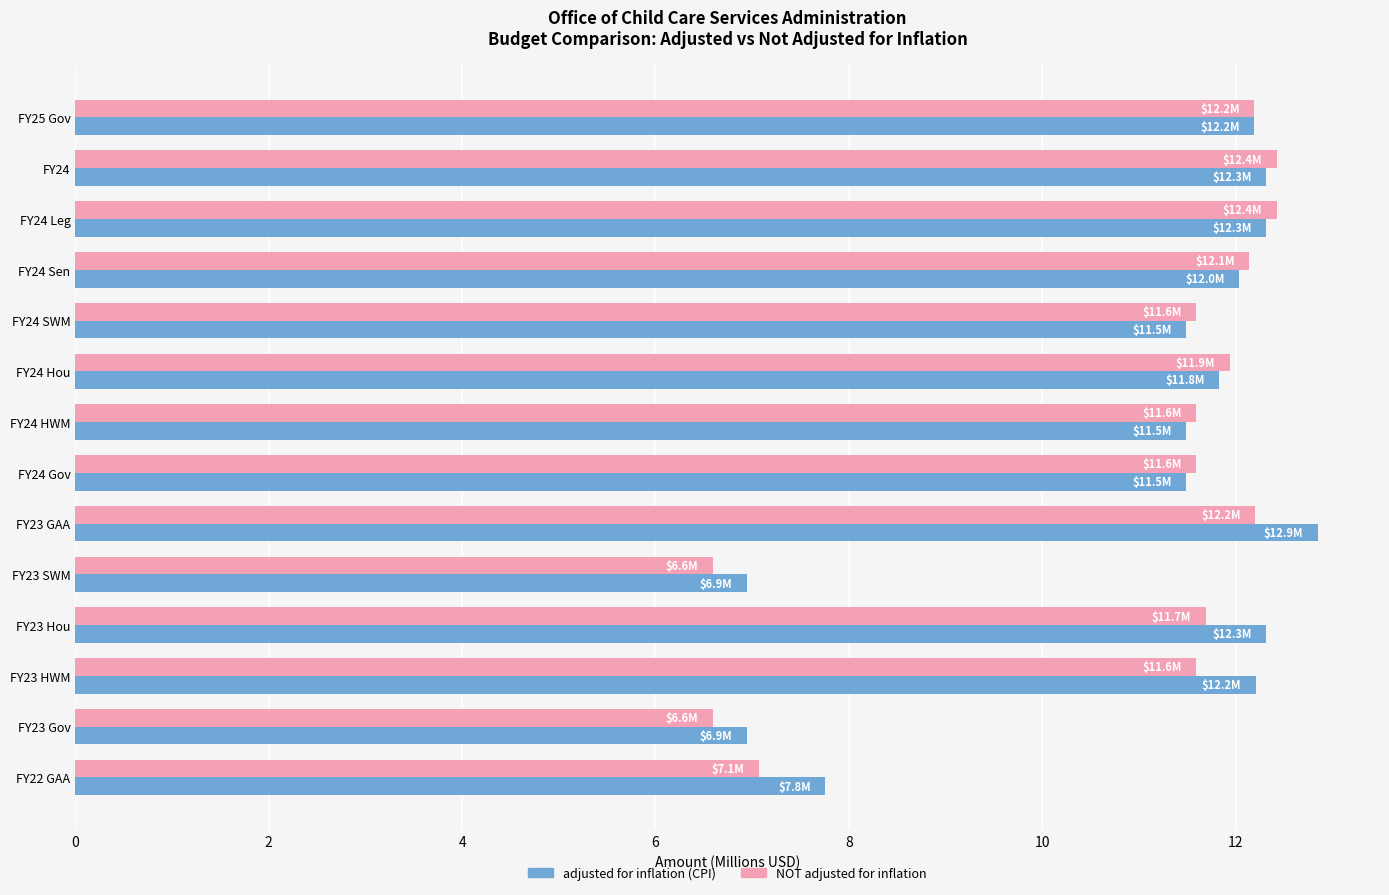

The value of adjusted for inflation (CPI) at FY24 Gov is 11.5. True or false?

True